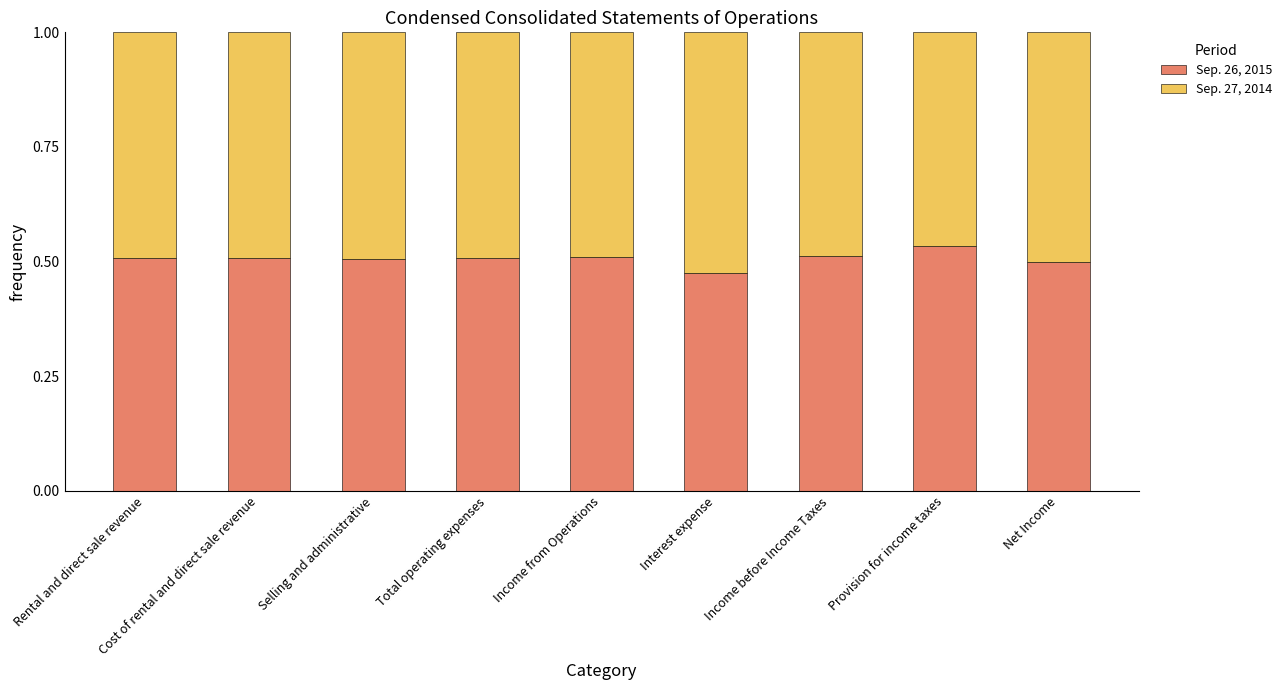

What is the total value across all series at Cost of rental and direct sale revenue?

1.0